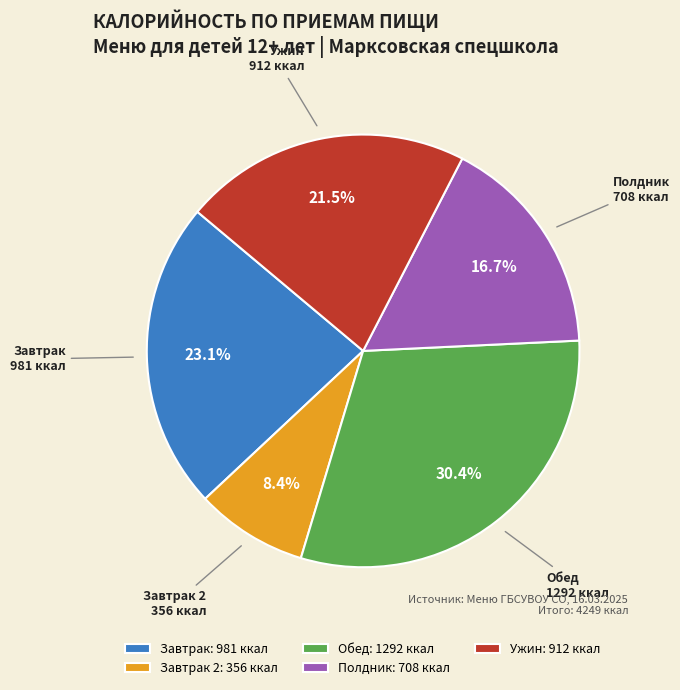

What is the total percentage of Завтрак 2 and Завтрак?

31.5%